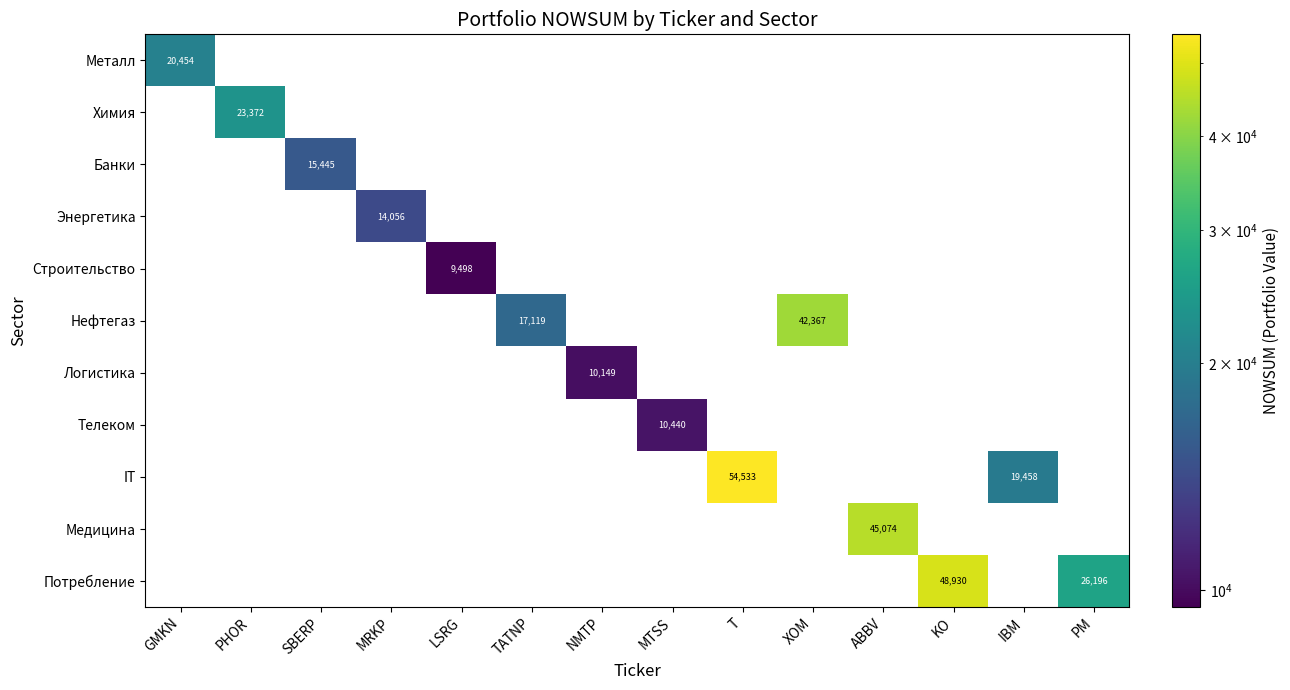

Is it true that Потребление equals 48930 at KO?

True